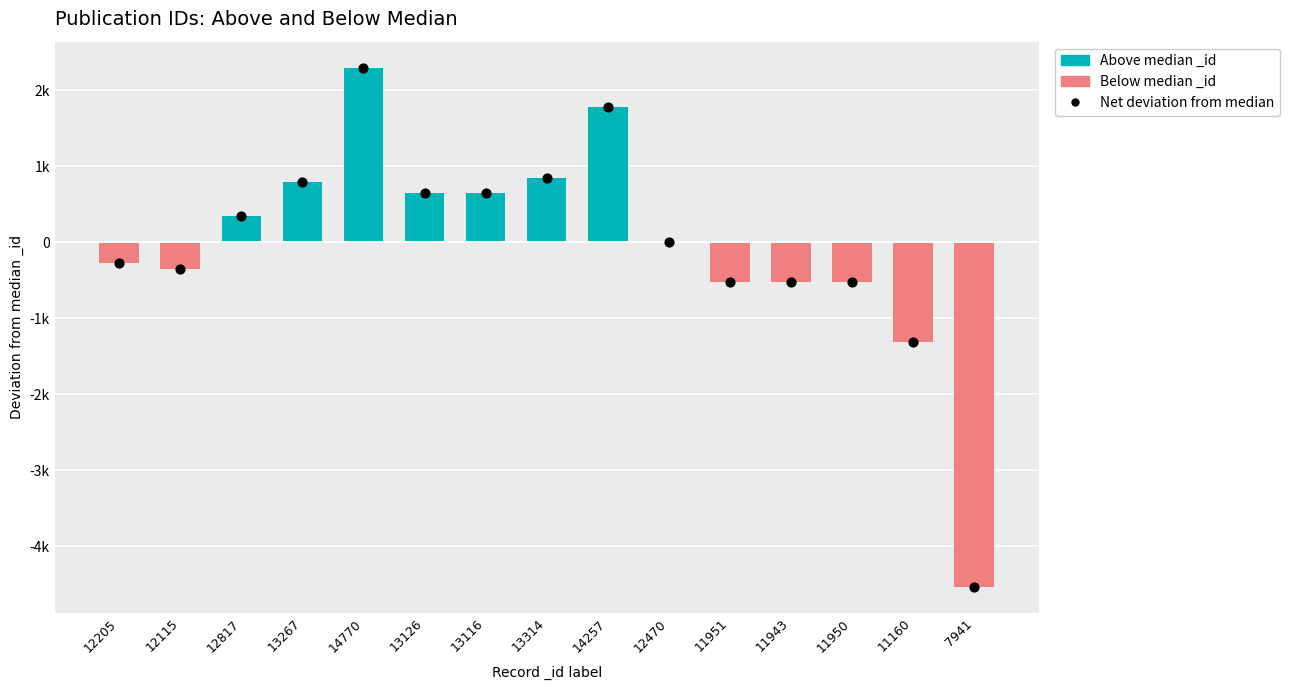

Is the value of Below median _id at 12115 greater than the value of Above median _id at 13267?

No